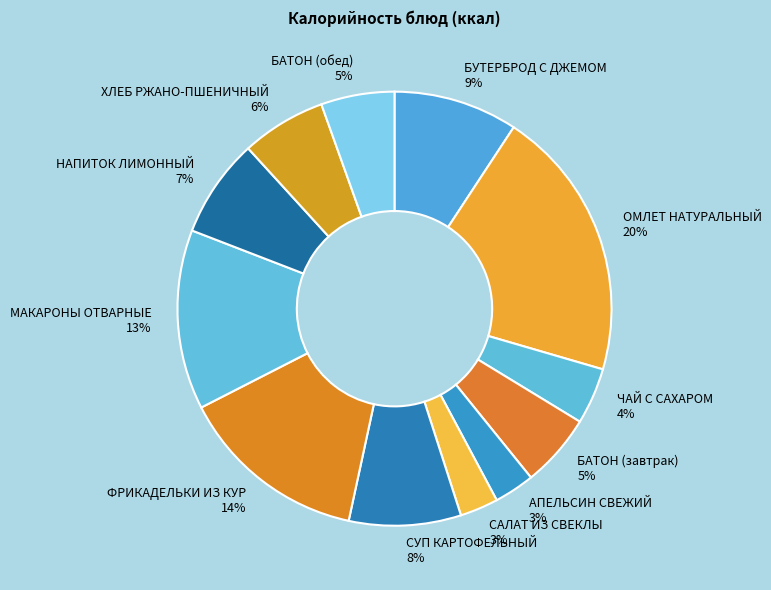

Do БАТОН (обед) and МАКАРОНЫ ОТВАРНЫЕ together represent more than half of the pie?

No